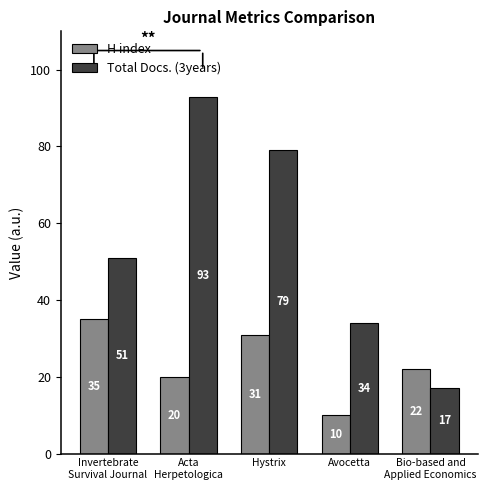

What is the lowest value of the Total Docs. (3years) series?

17